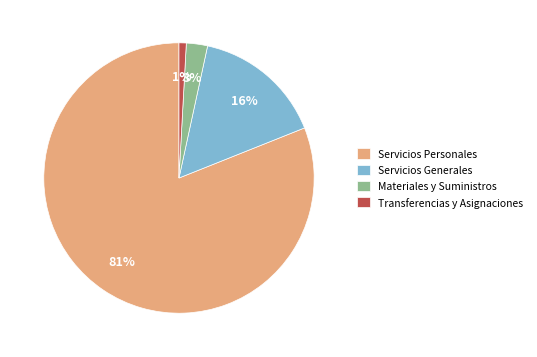

Which slice represents more than half of the pie?

Servicios Personales